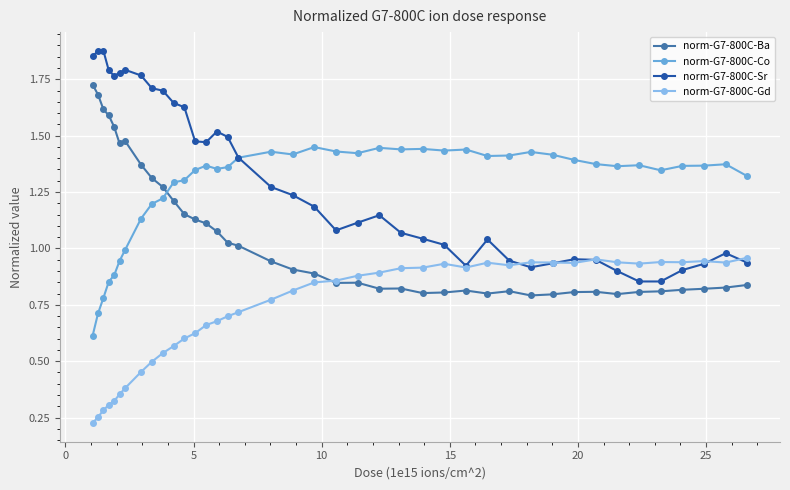

True or false: norm-G7-800C-Ba and norm-G7-800C-Co intersect in this chart.

True